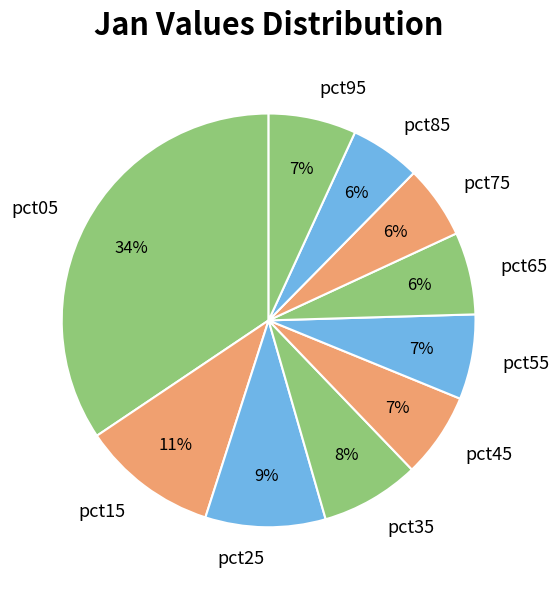

Which slice is the largest?

pct05